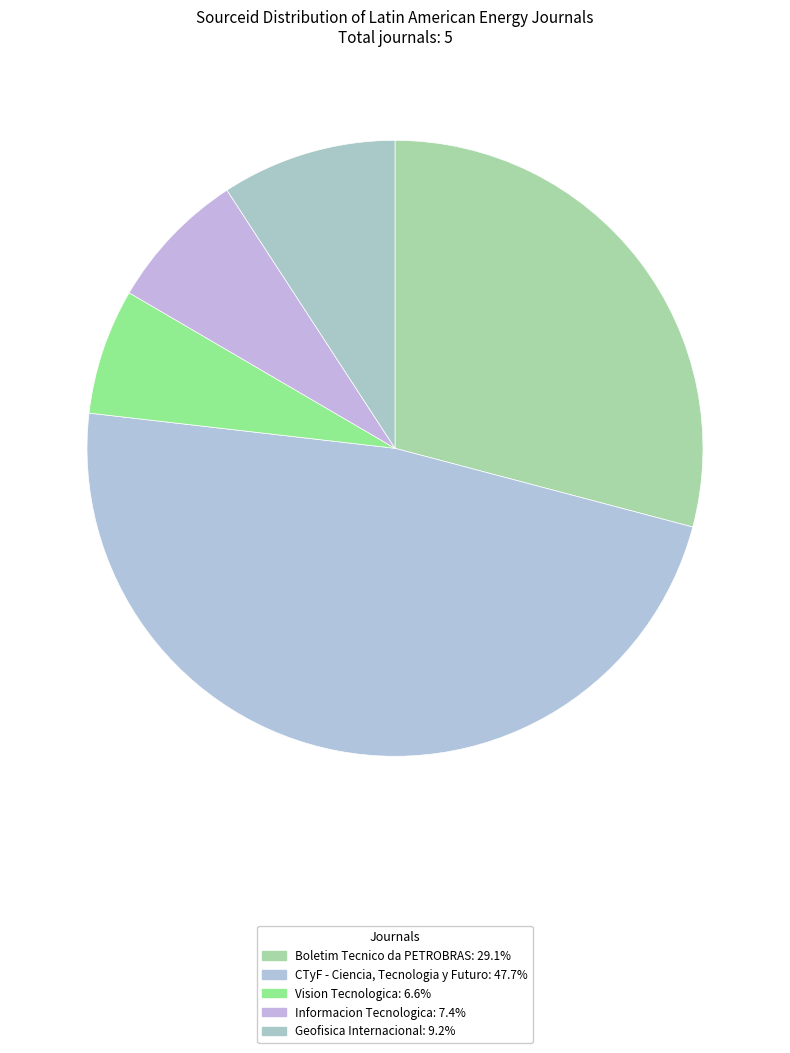

How many segments does this pie chart have?

5